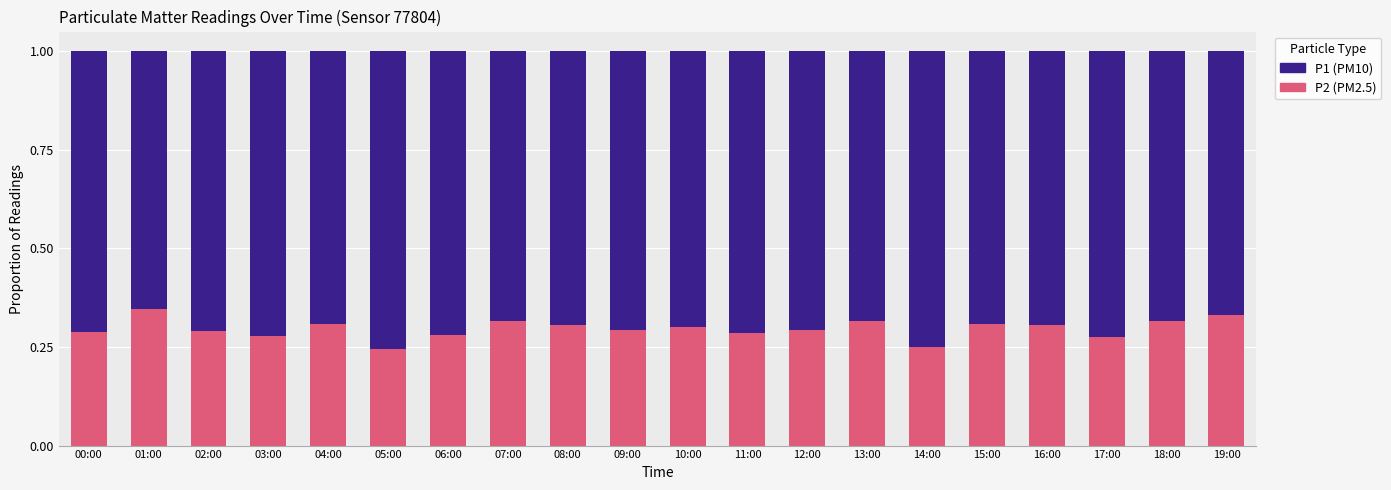

What is the total value across all series at 12:00?

1.0